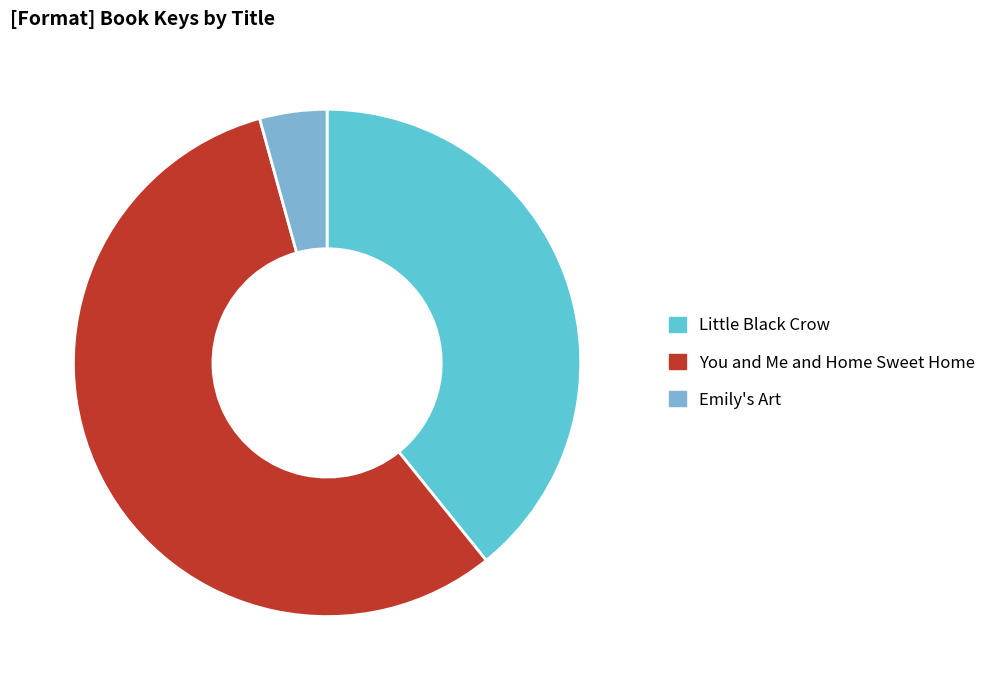

What is the largest slice in the pie chart?

You and Me and Home Sweet Home